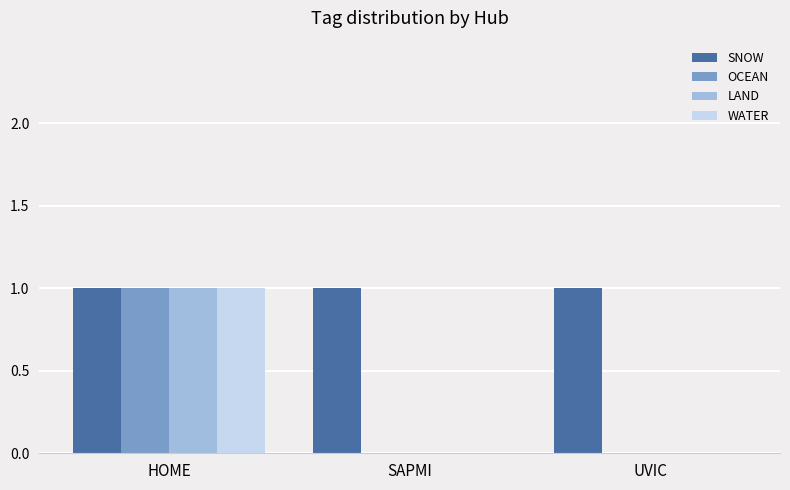

True or false: SNOW has a value of 1 at UVIC.

True